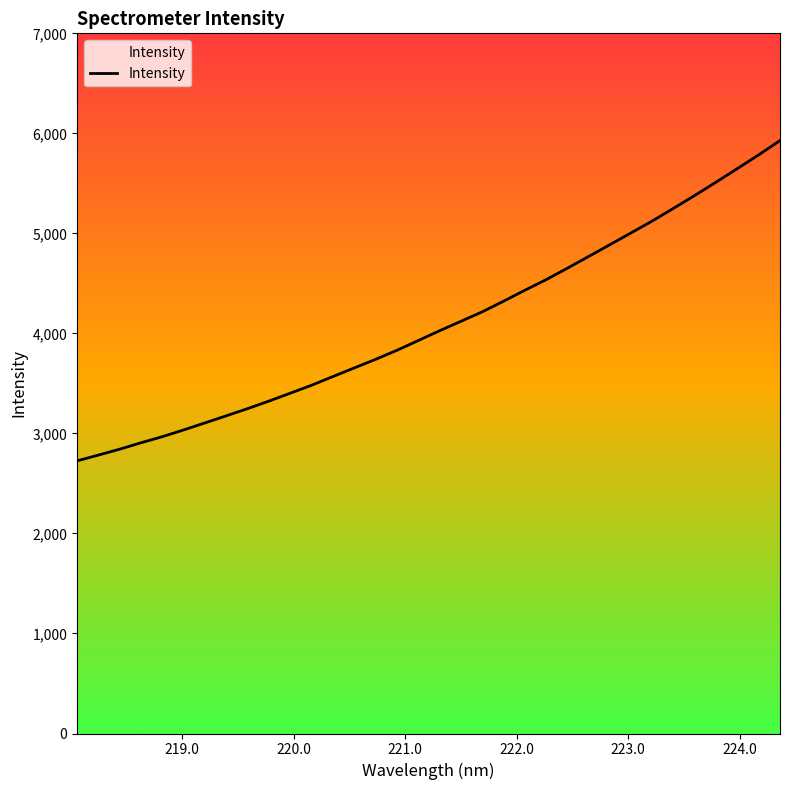

What is the difference between the maximum and second lowest values?

3144.3